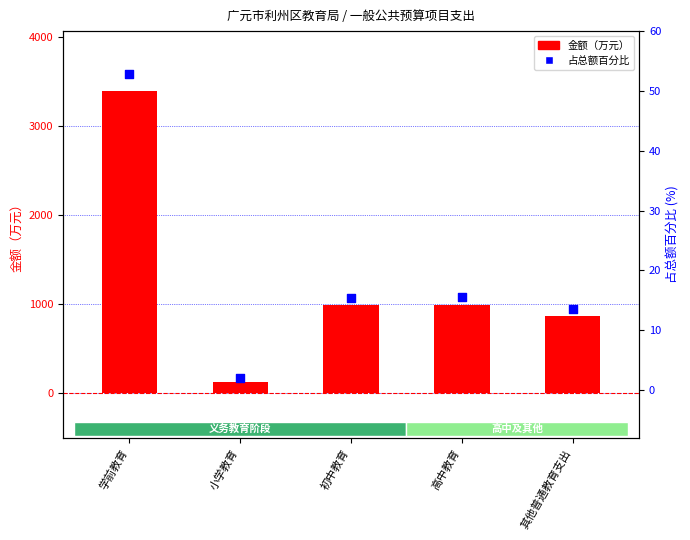

What are all the series names shown in the legend?

金额（万元）, 占总额百分比